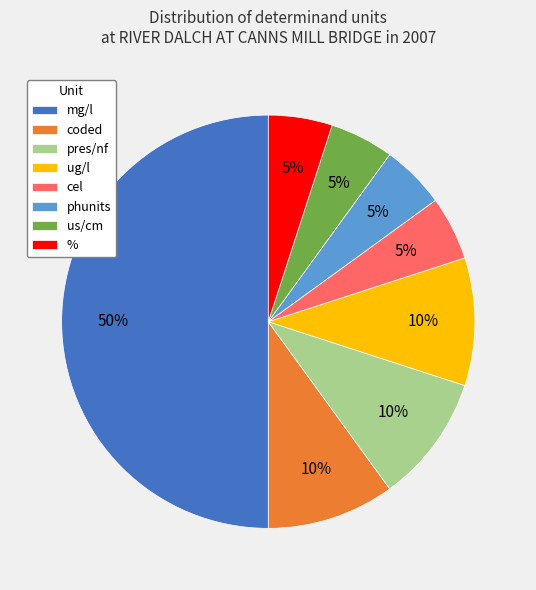

To the nearest percent, what is the difference between the ug/l and mg/l slice percentages?

40%